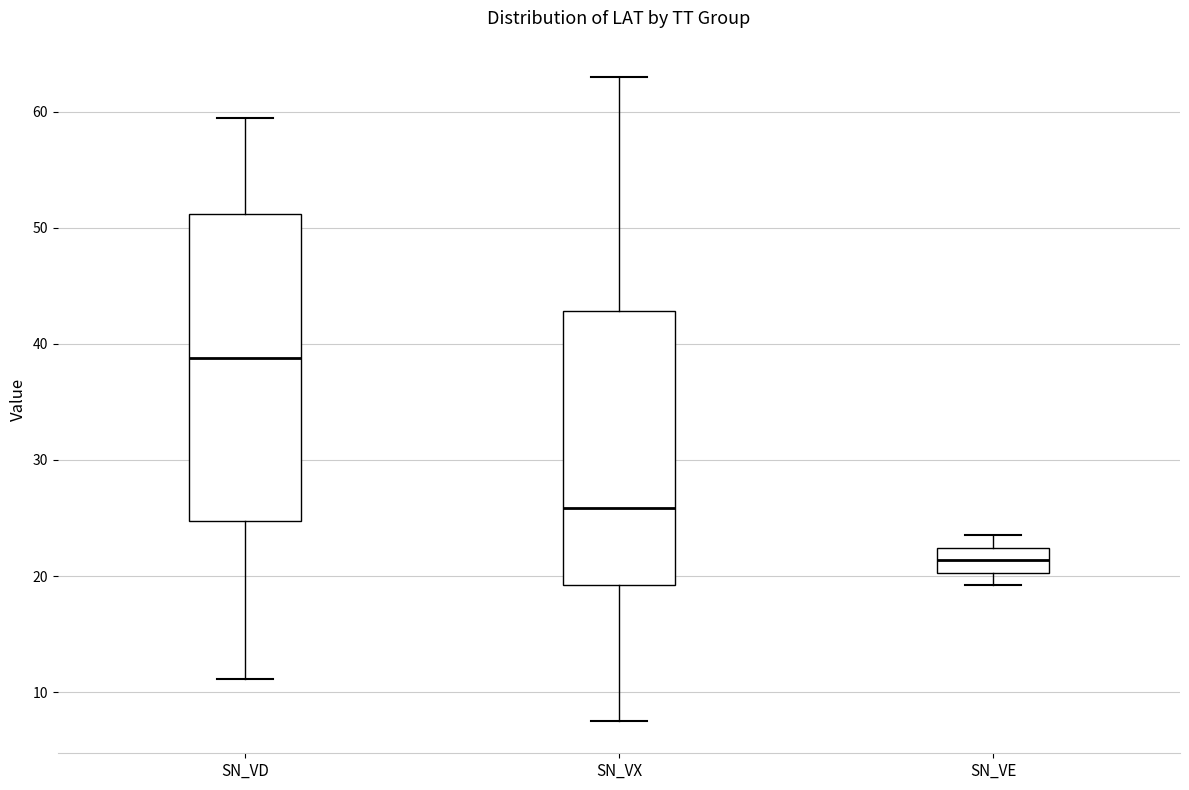

Which box's median line is the highest?

SN_VD